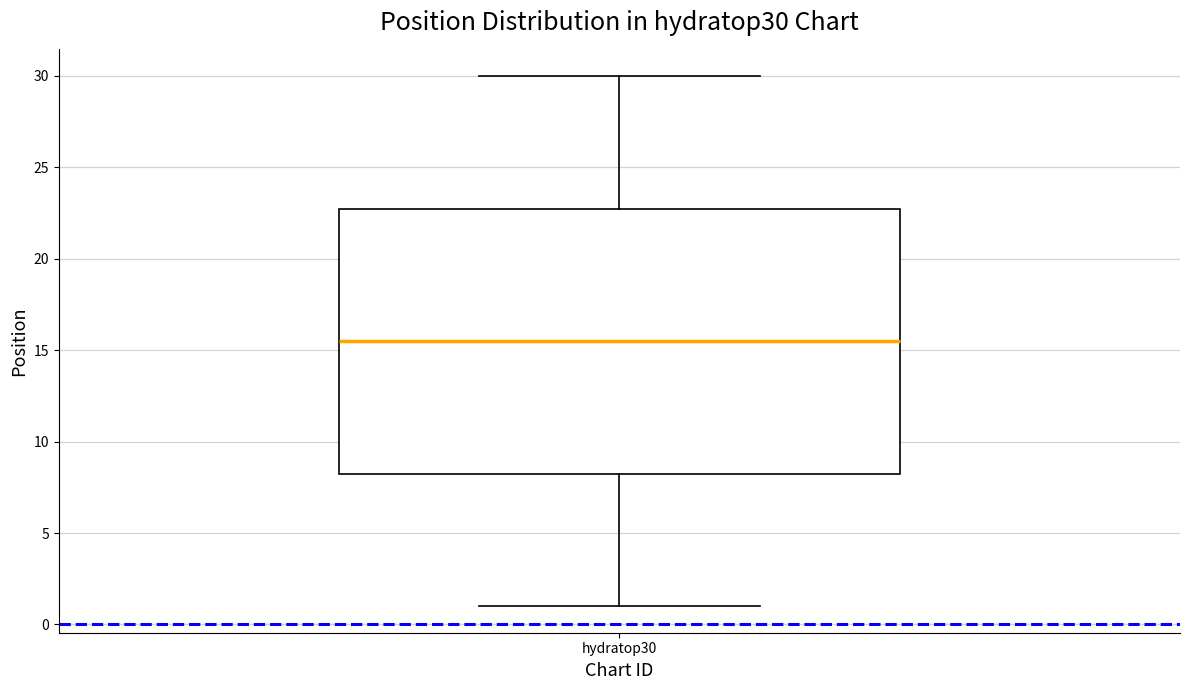

Read this box plot against the y-axis: the position of the median line, the range covered by the box, and the ends of both whiskers. The values are not printed on the chart, so give them approximately, as read against the axis.

median 15.5, box 8.5 to 23.0, whiskers 1.0 to 30.0